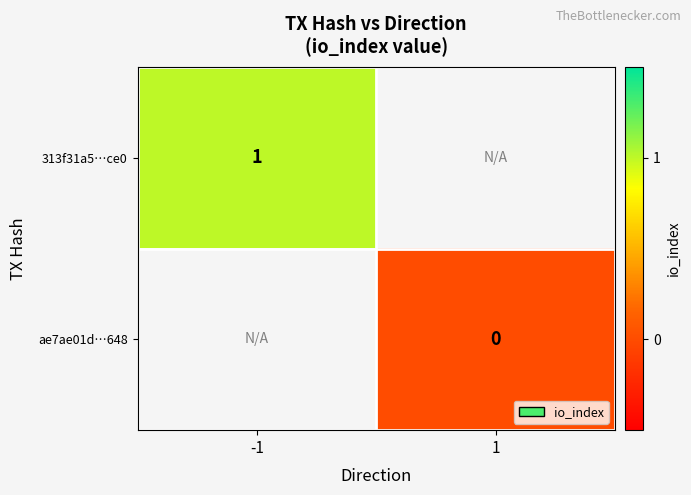

Which has a higher value, 1 or -1?

-1